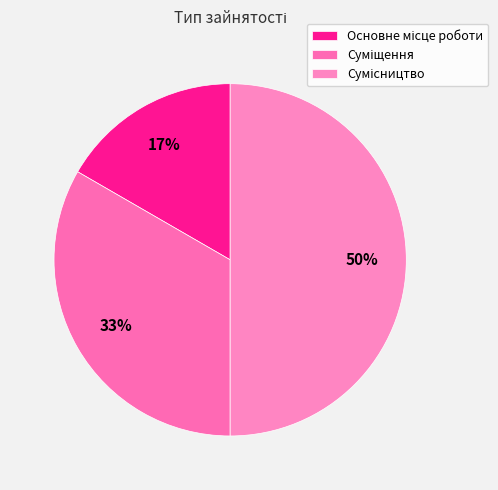

What is the smallest slice in the pie chart?

Основне місце роботи